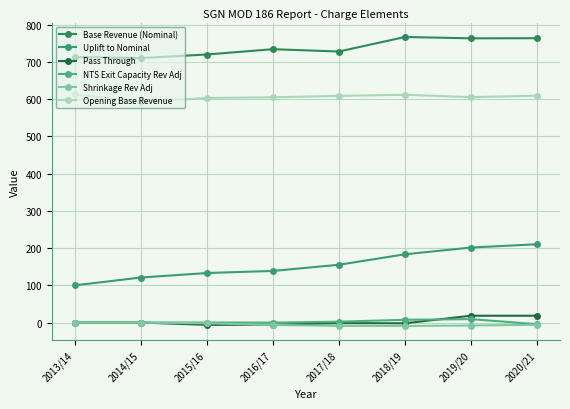

Read the Shrinkage Rev Adj value at 2018/19.

-9.2